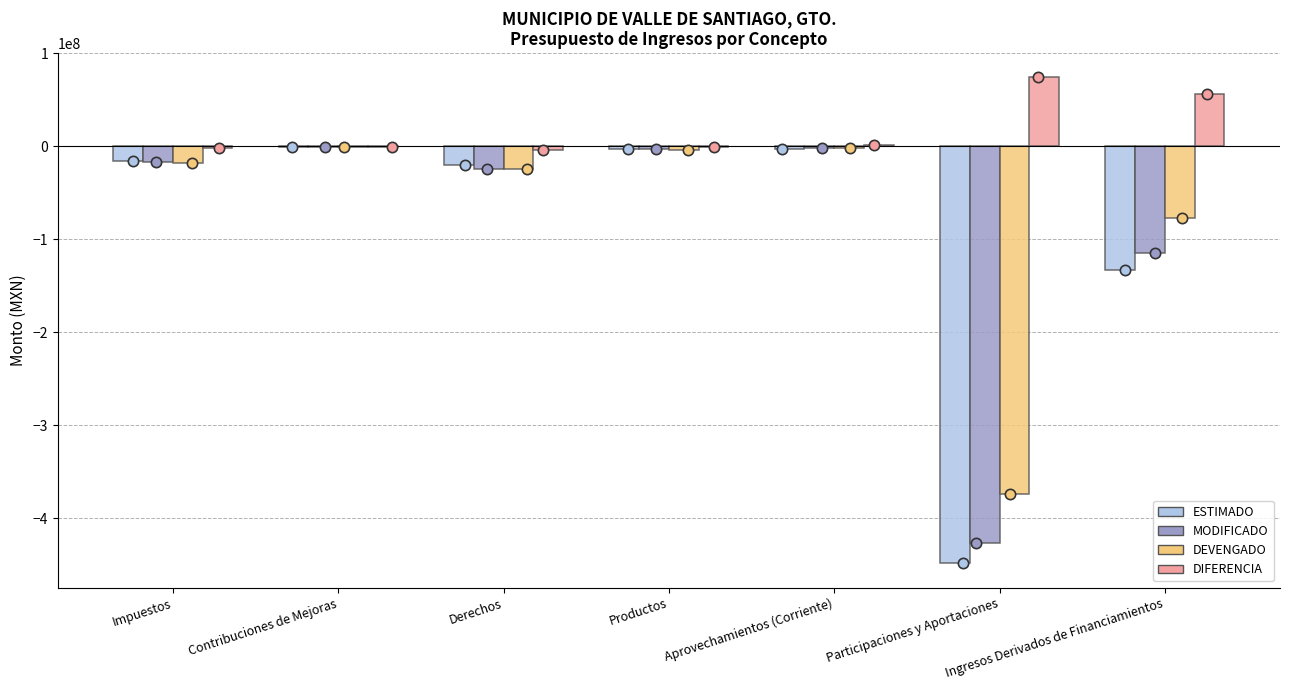

Which series contains the lowest Y value?

ESTIMADO